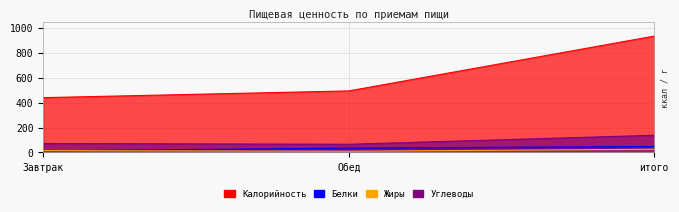

Where does the Углеводы series first go above 72?

итого